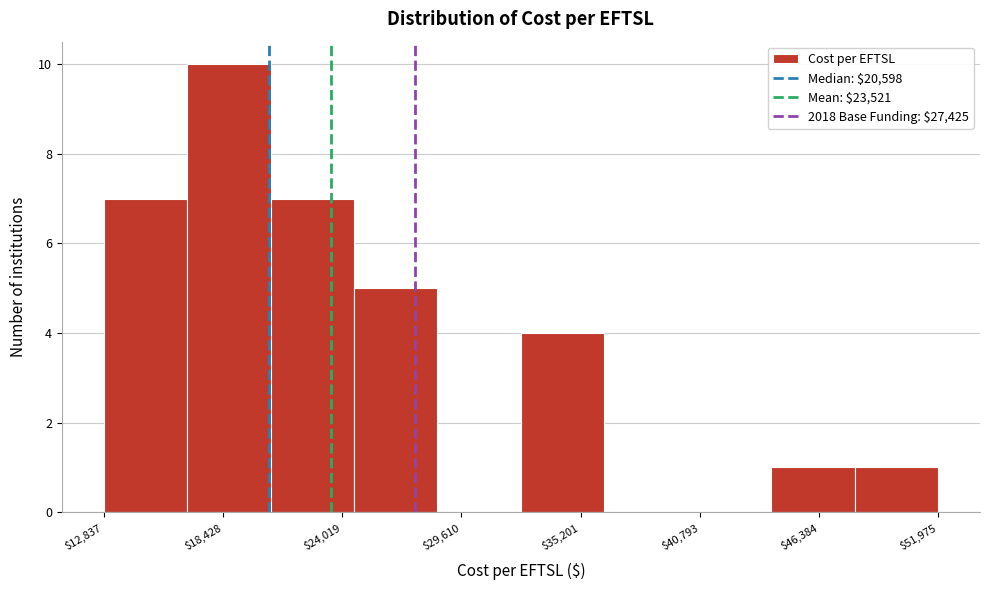

Read against the x-axis, roughly where is the centre of the tallest bar?

19000